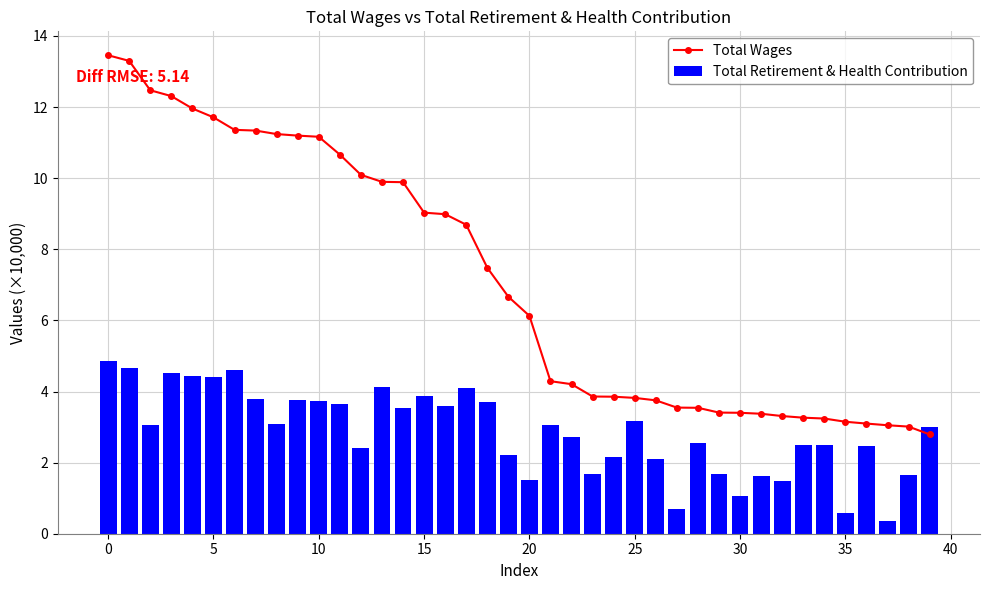

Count the number of data series in this chart.

2